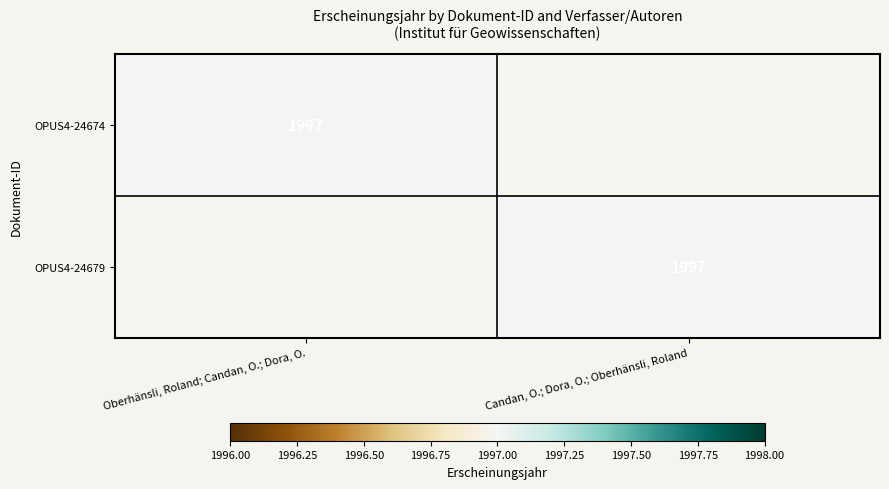

The OPUS4-24674 series shows 1154 at Oberhänsli, Roland; Candan, O.; Dora, O.. True or false?

False